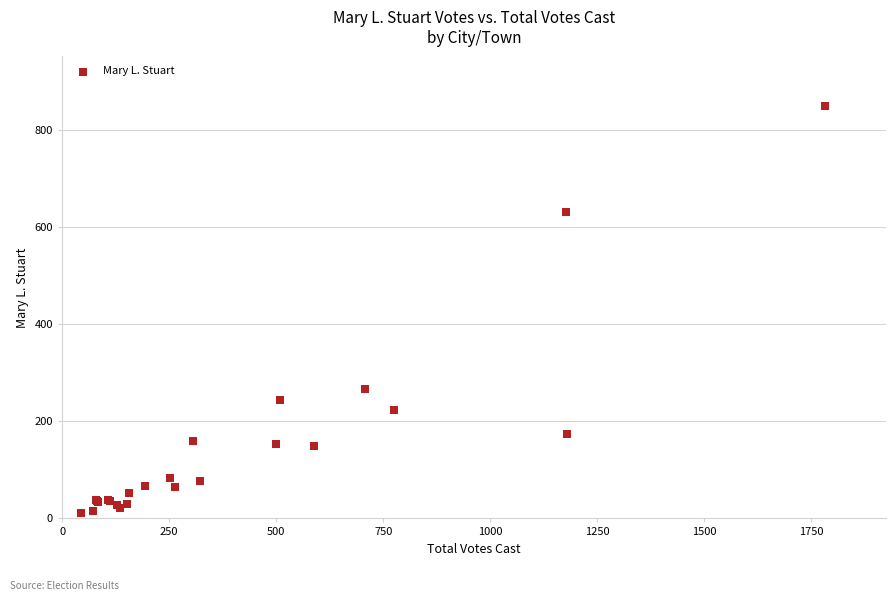

What Y value in the scatter plot is closest to 430?

267